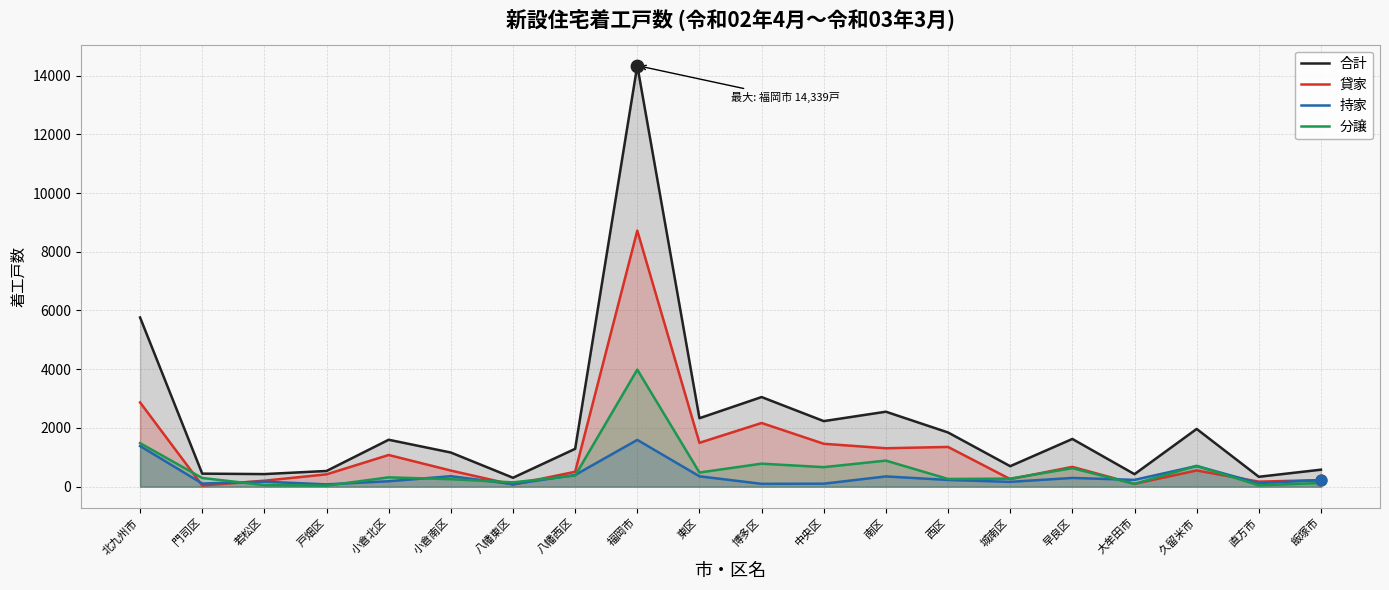

Which series has the widest spread of Y values?

合計